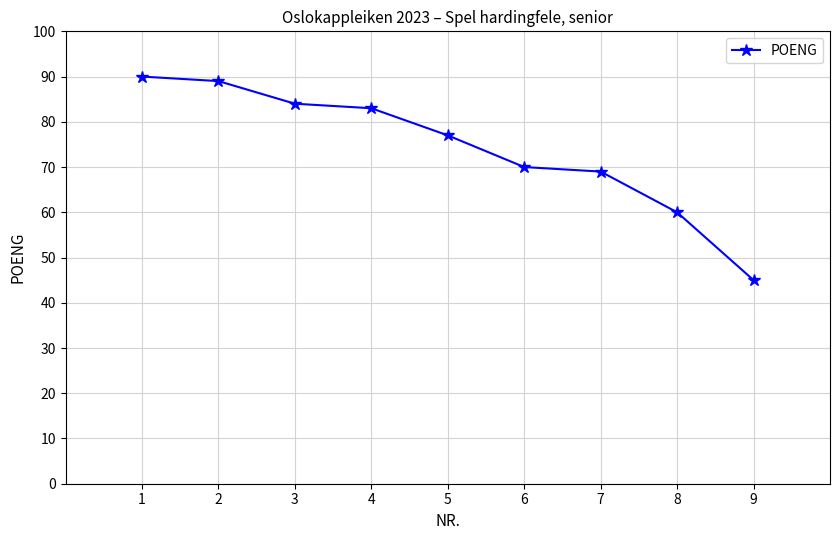

True or false: the data shows 100 at 6.

False